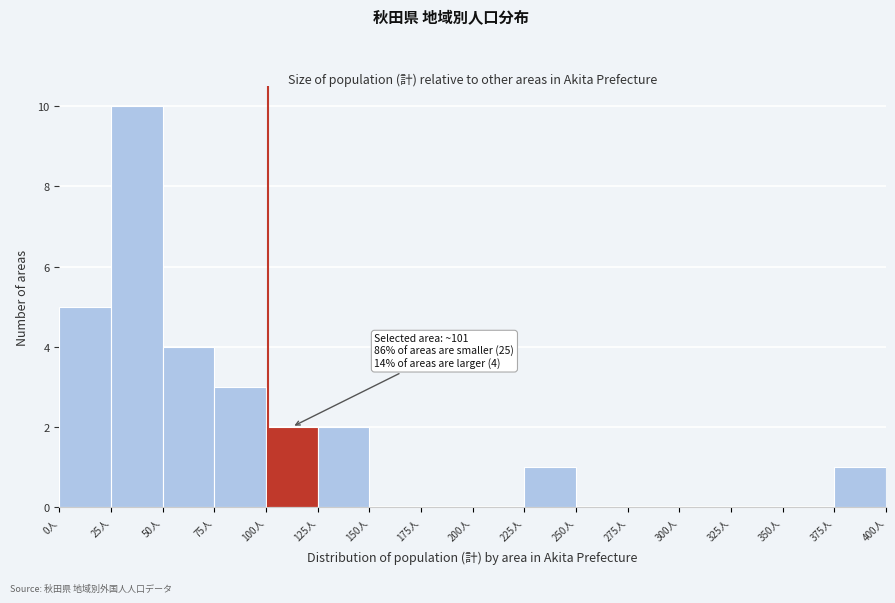

Over which range of the x-axis is the bar tallest?

25 to 50